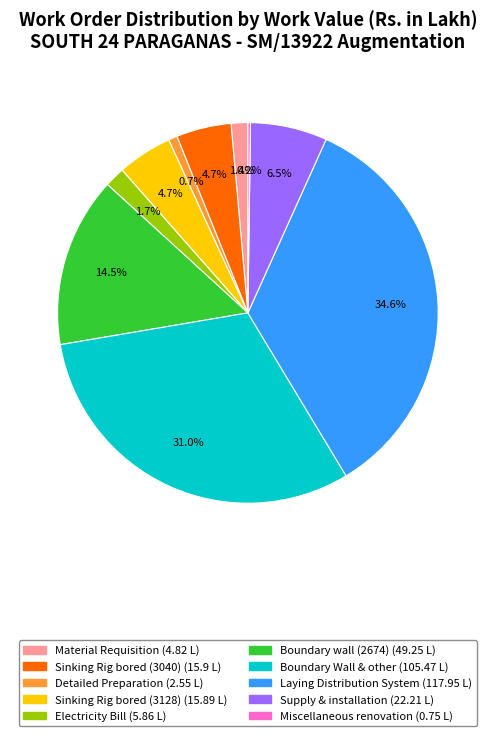

Does any single category account for the majority?

No